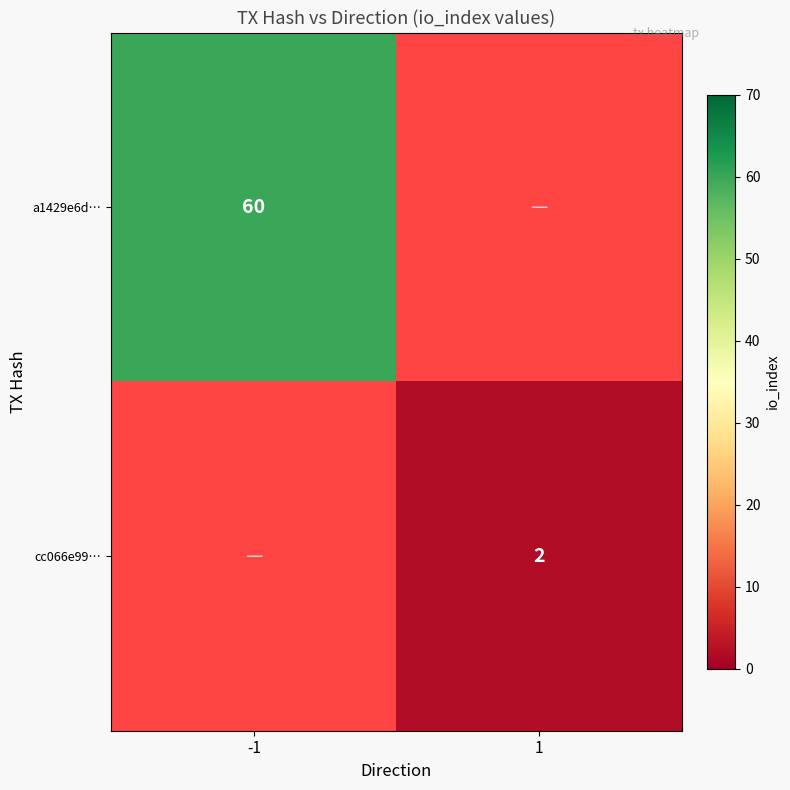

Is it true that cc066e99… equals 0.9 at 1?

False